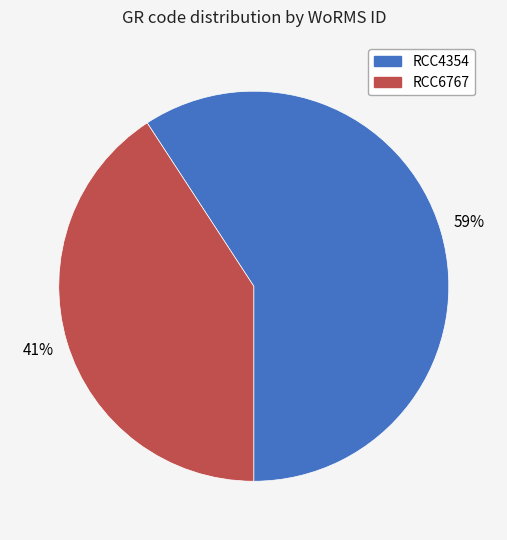

Combined, do RCC4354 and RCC6767 account for over 50%?

Yes